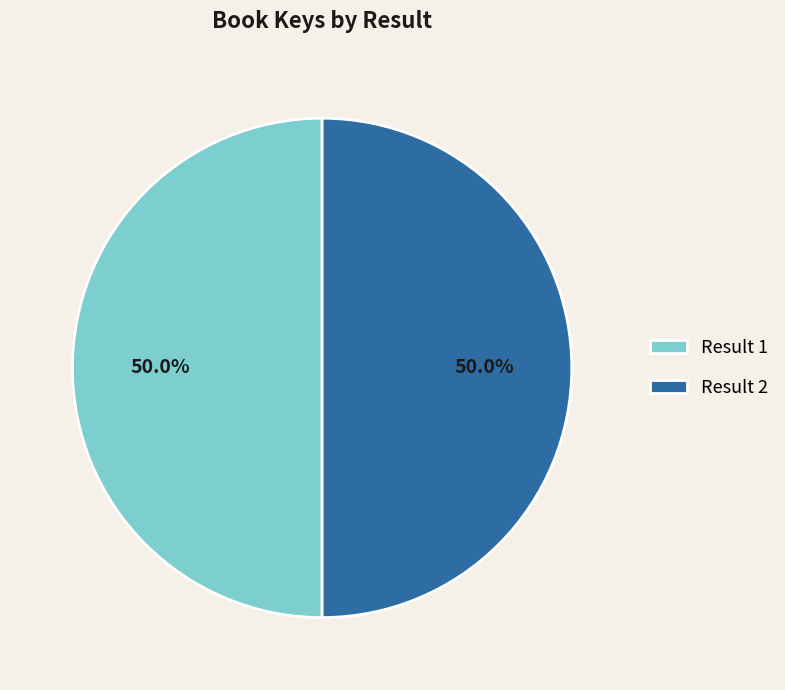

To the nearest percent, what is the average slice percentage?

50%